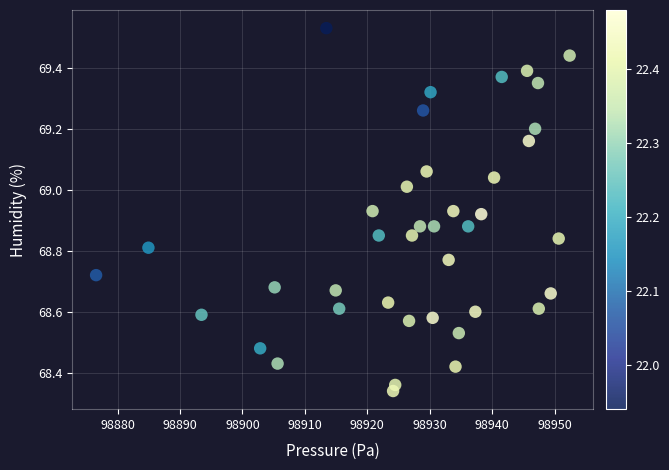

What is the range of X values (max minus min)?

75.9